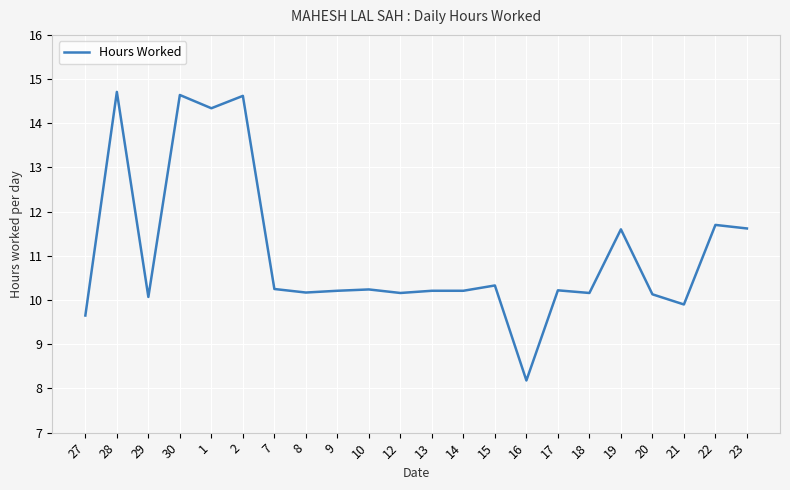

What is the difference between the maximum and minimum values?

6.5